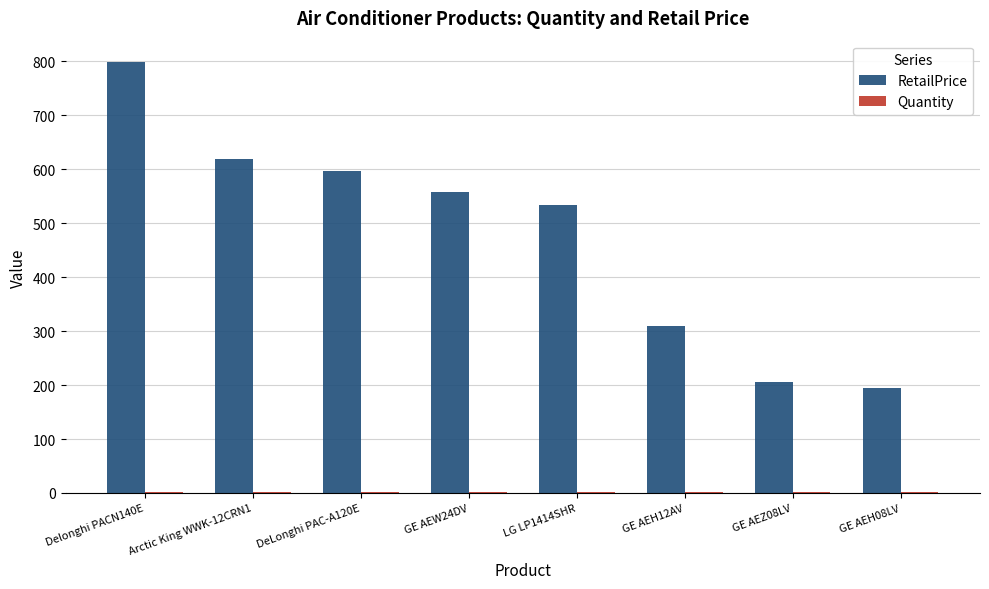

At which category is the sum across all series the highest?

Delonghi PACN140E